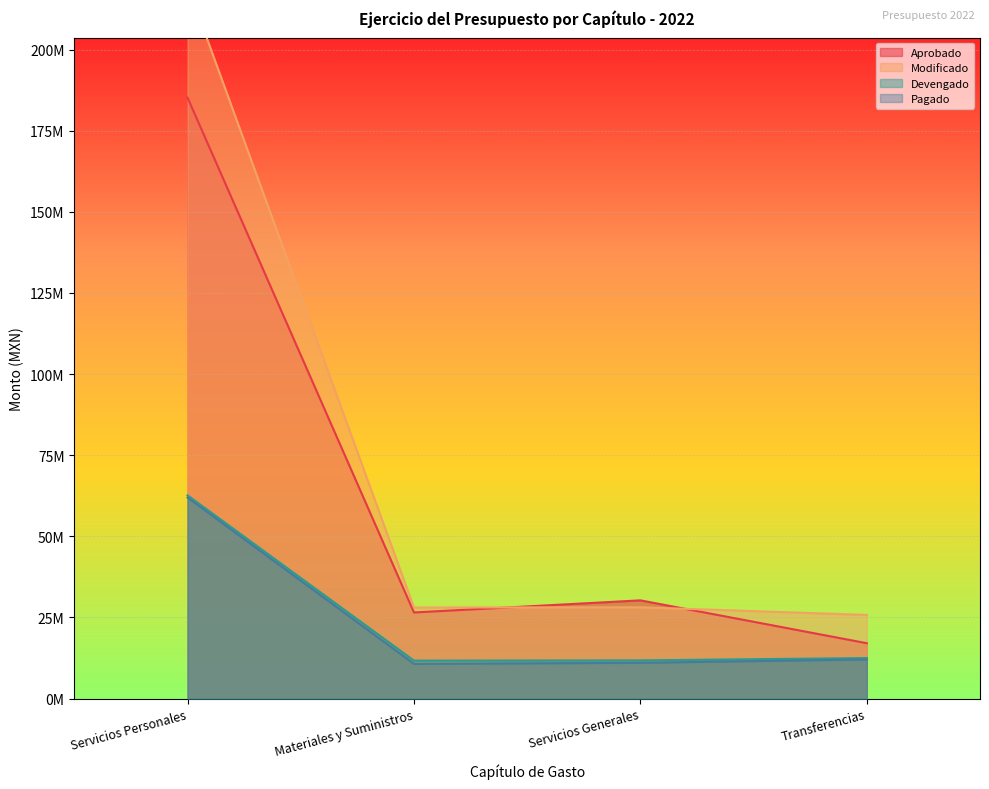

Read the Devengado value at Servicios Personales.

62630248.6